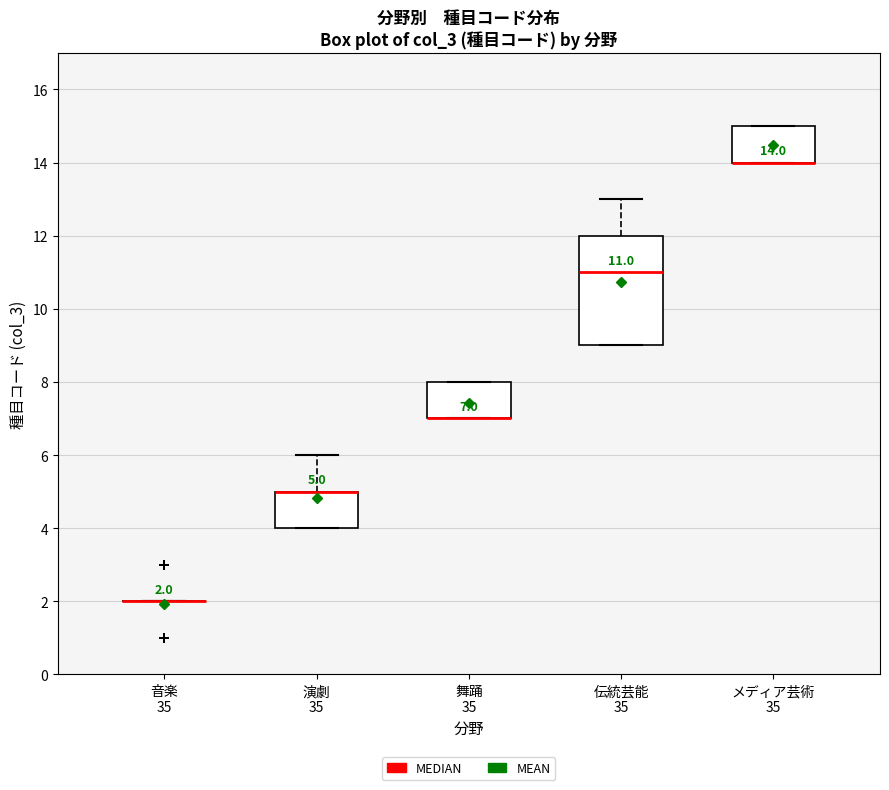

Which box is the tallest, from its lower edge to its upper edge?

伝統芸能 35